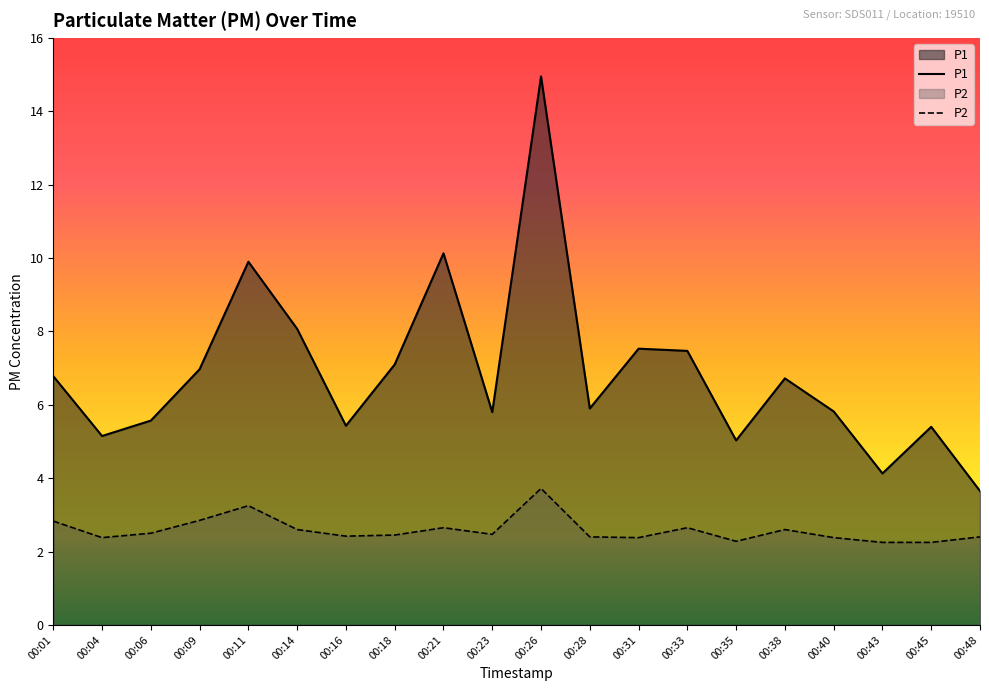

Between 00:18 and 00:26, which series saw the biggest shift?

P1